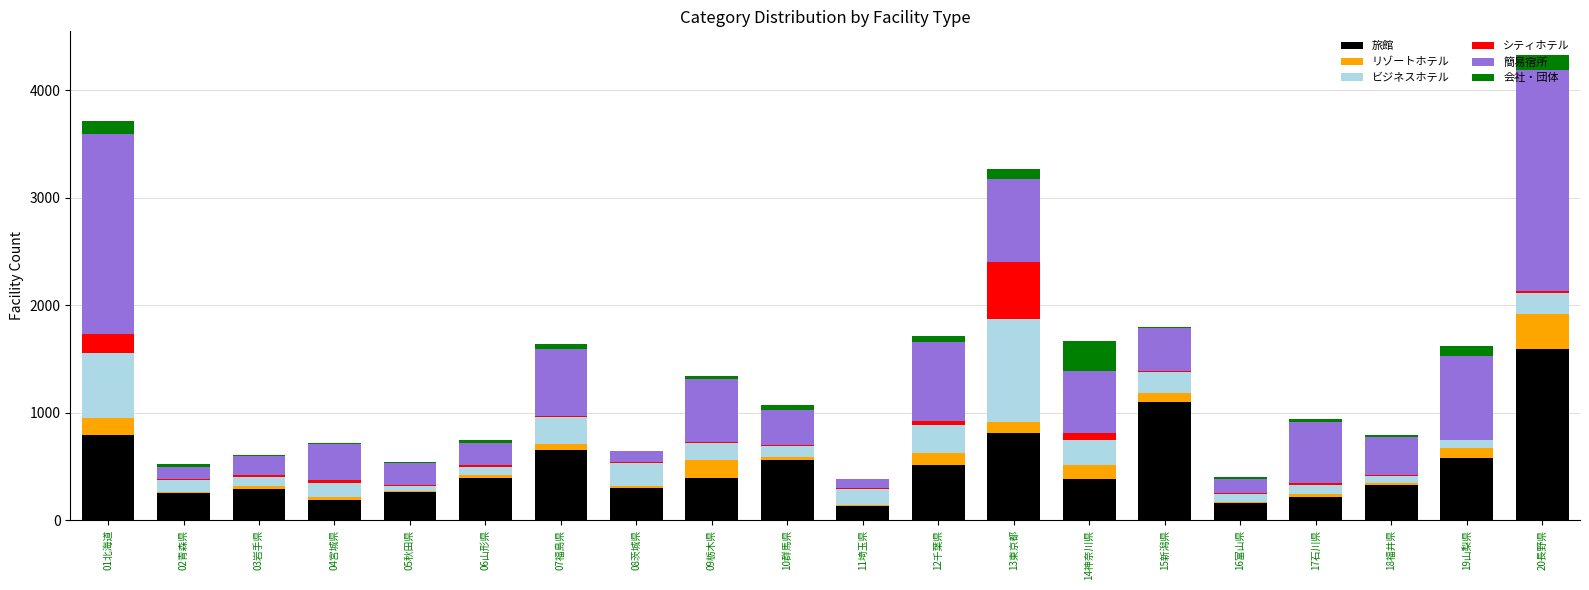

What is the maximum value for 旅館?

1590